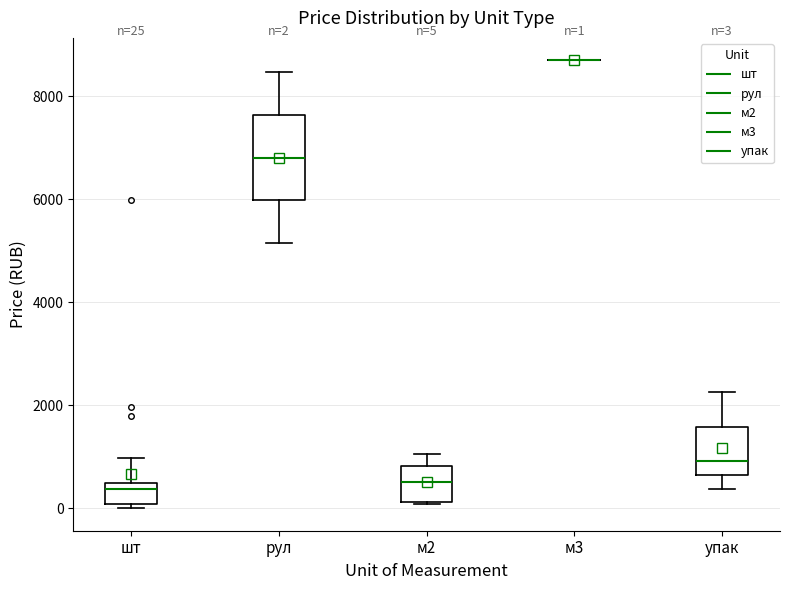

Which box is the tallest, from its lower edge to its upper edge?

рул